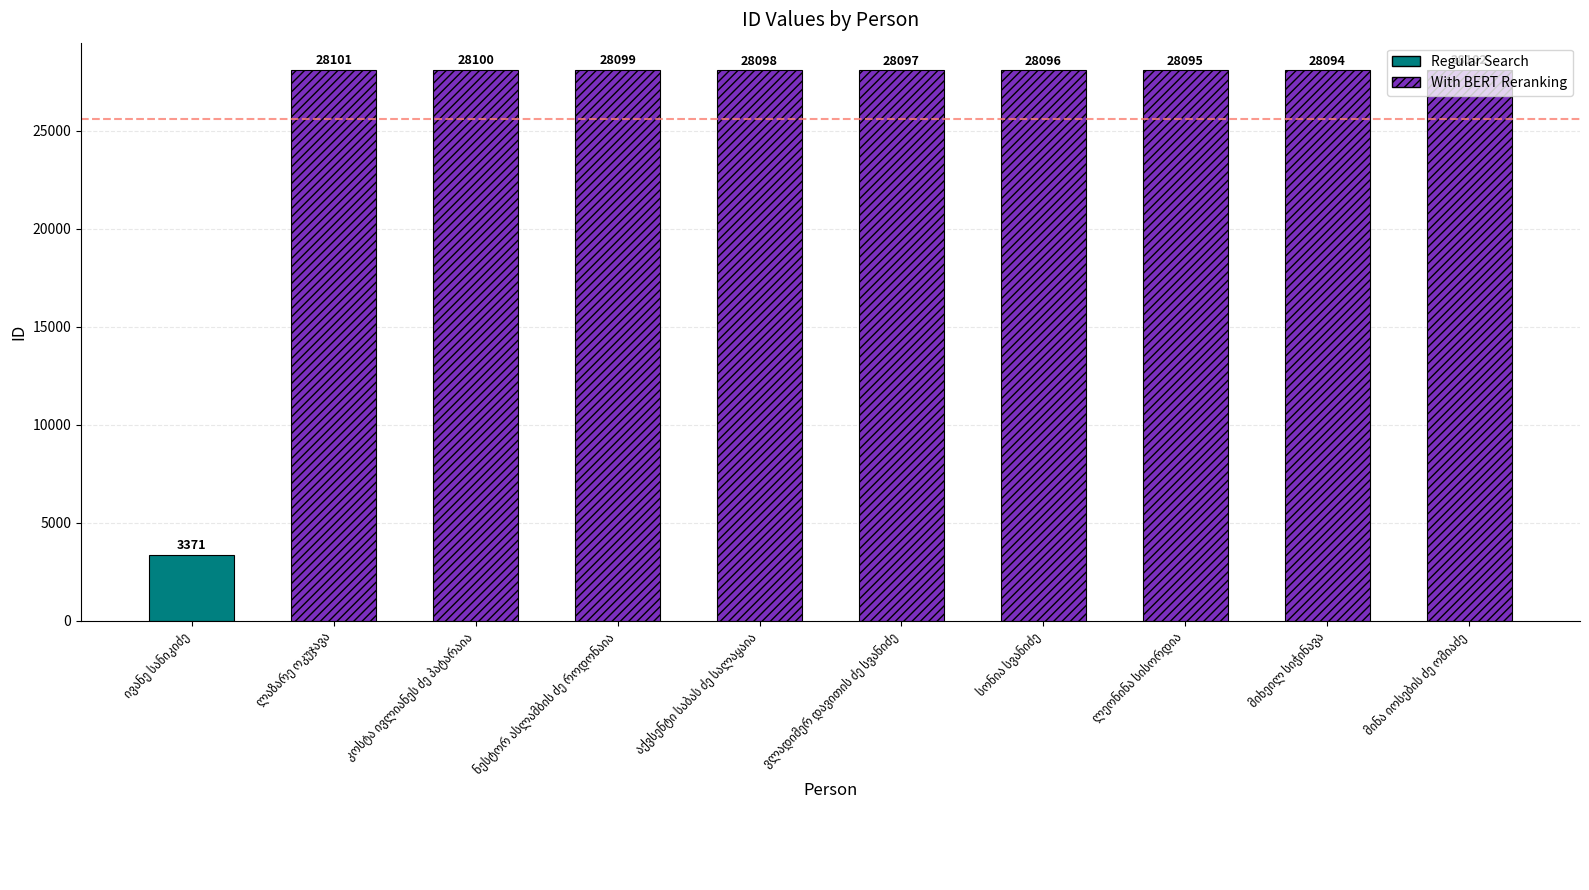

How many bars are there in total?

10